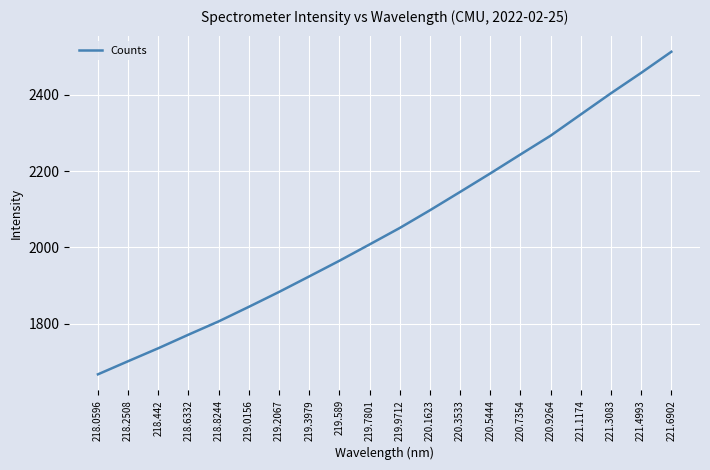

Is this an area chart (filled region under the line)?

No